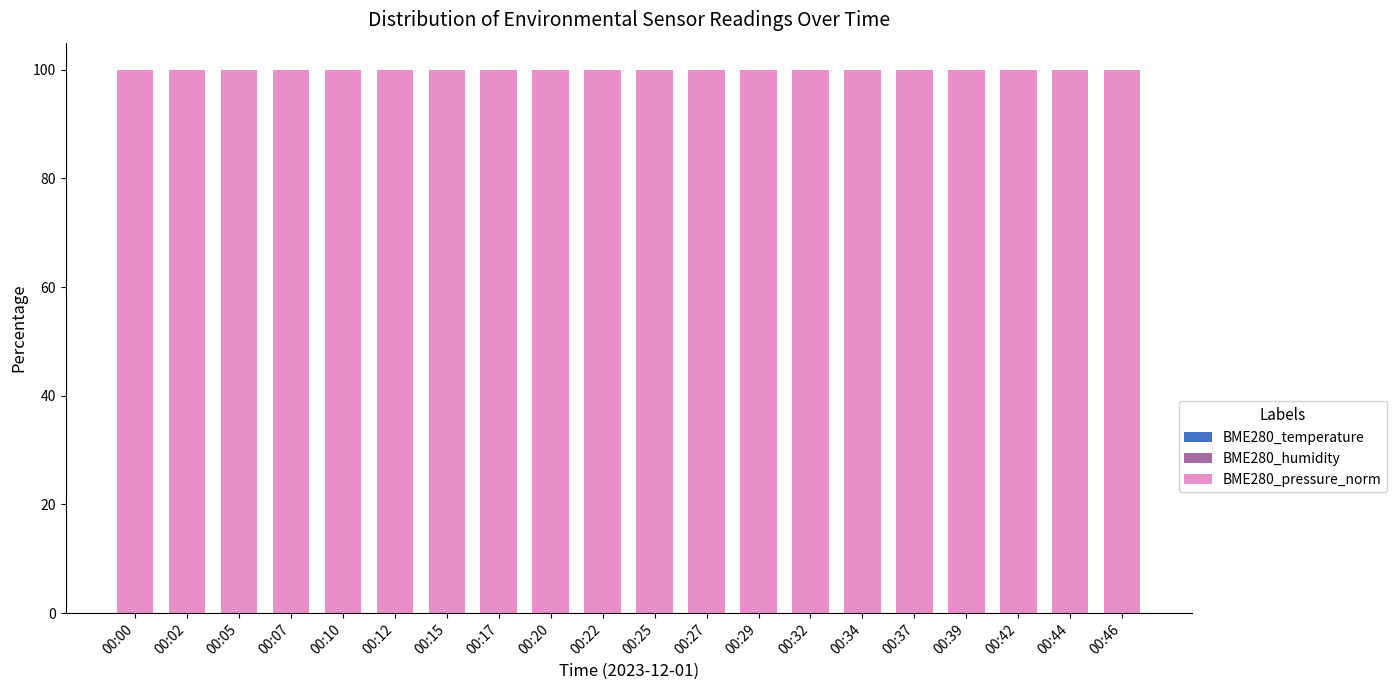

Are the bars grouped side by side (vs. stacked)?

No